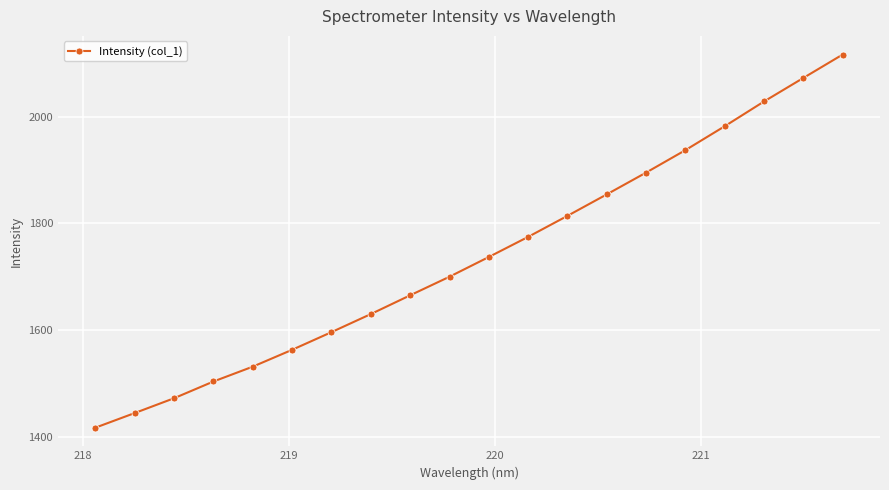

What is the average value?

1736.9